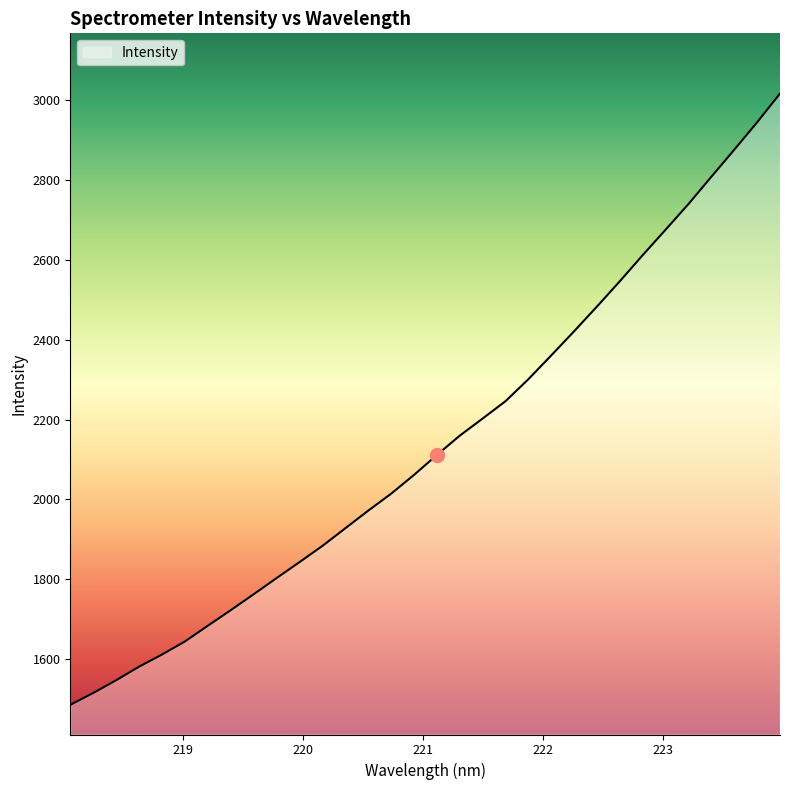

What is the smallest value displayed?

1485.5